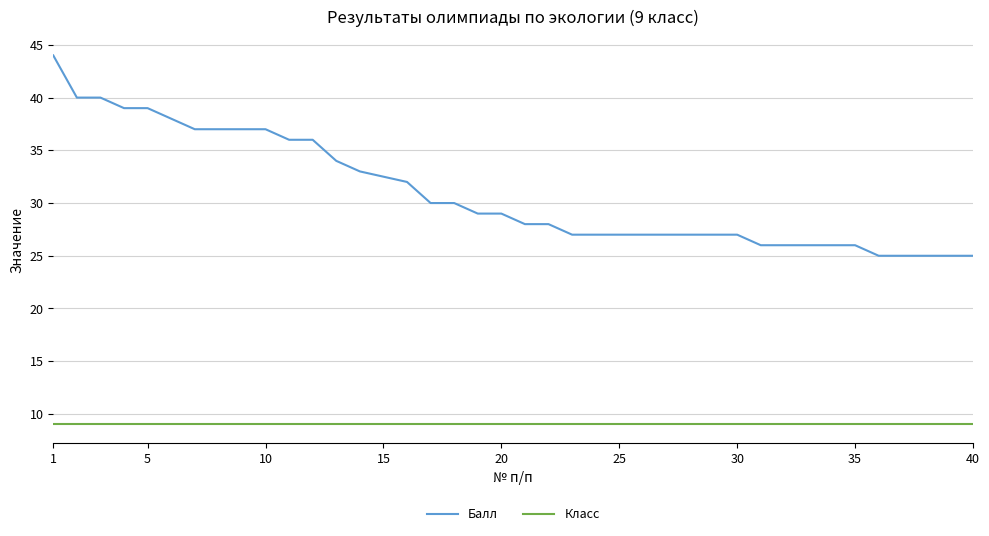

List the series in order of their peak value, lowest first.

Класс, Балл